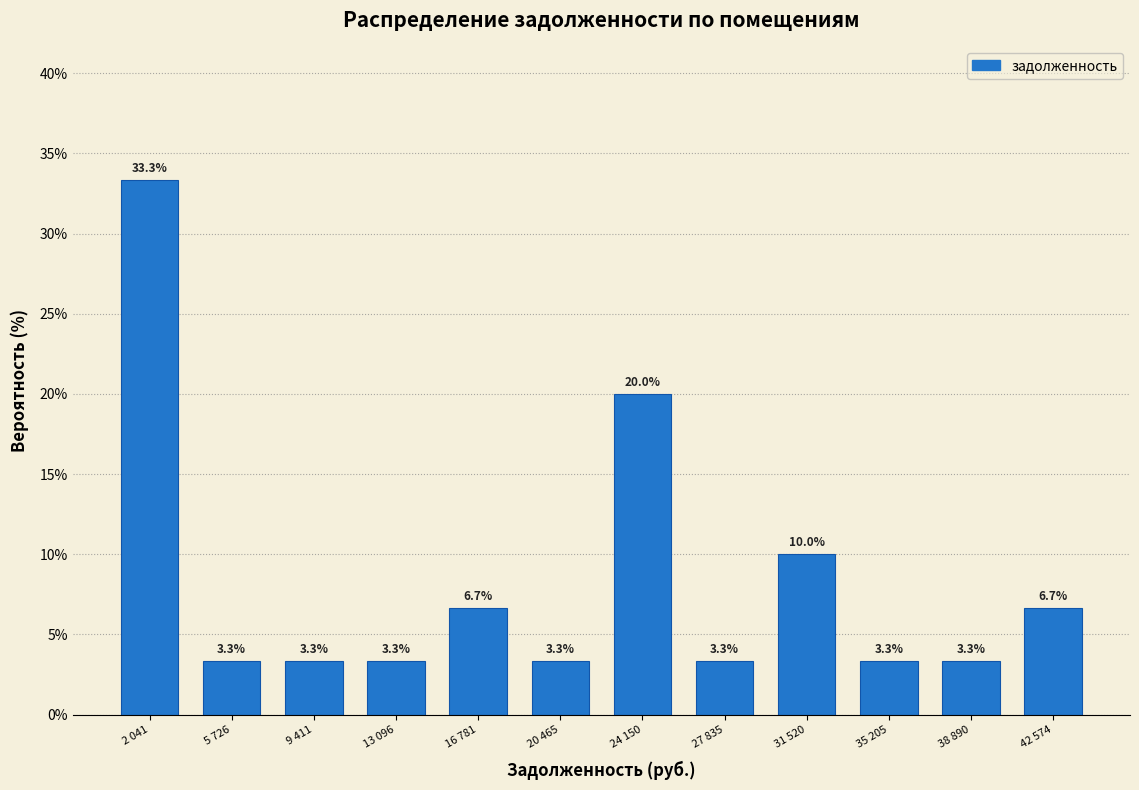

Reading right to left, extract all data points from this chart.

6.7	3.3	3.3	10.0	3.3	20.0	3.3	6.7	3.3	3.3	3.3	33.3